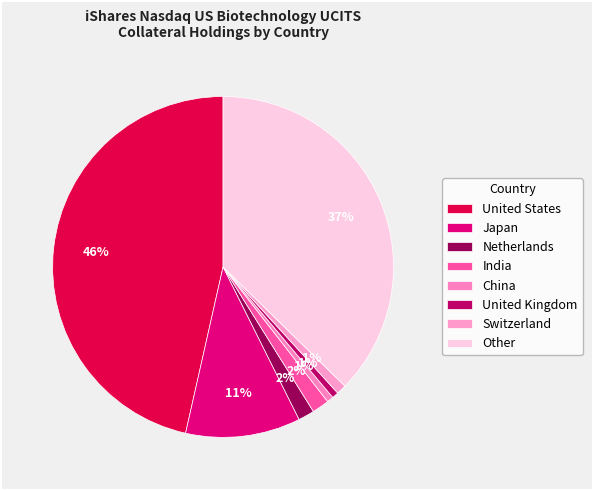

How many slices are in this pie chart?

8